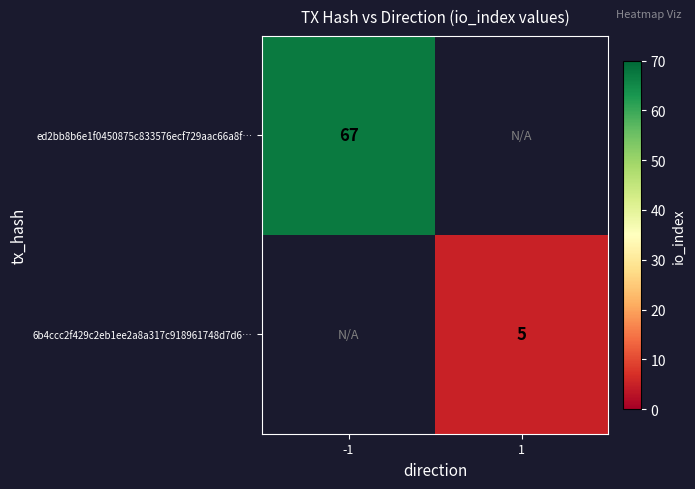

The 6b4ccc2f429c2eb1ee2a8a317c918961748d7d6… series shows 3 at 1. True or false?

False